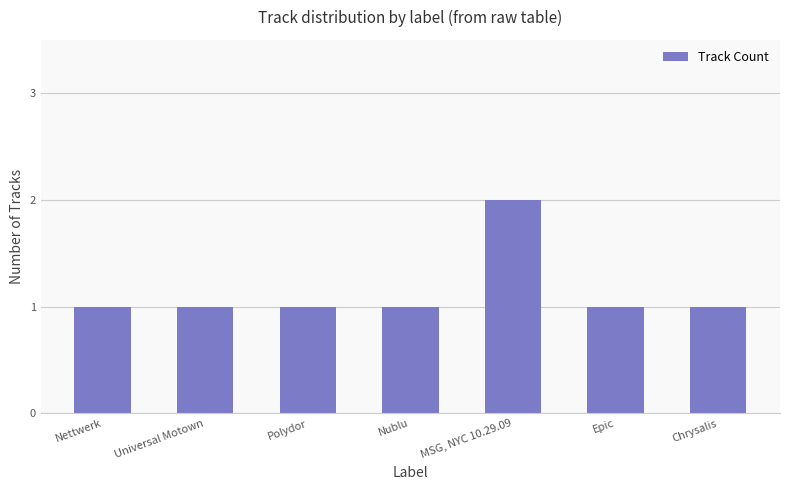

The value at MSG, NYC 10.29.09 is 2. True or false?

True